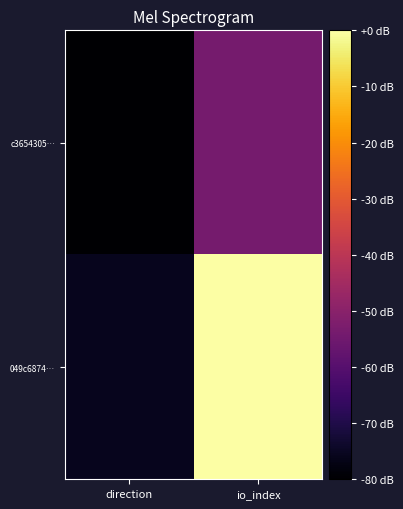

At which category does the chart reach its peak across all series?

io_index